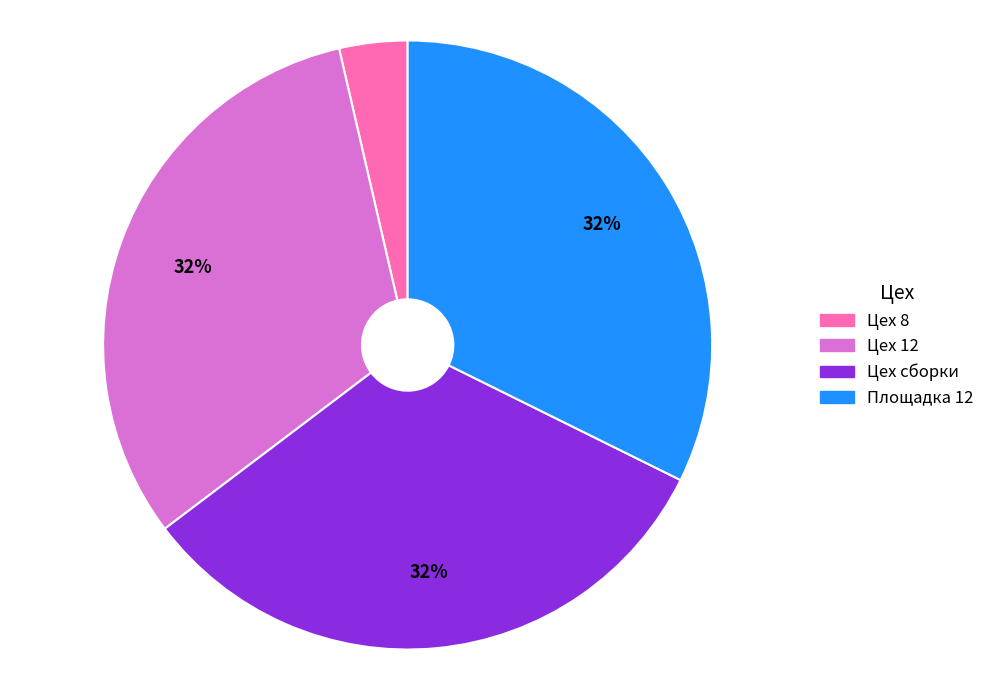

Does Площадка 12 account for over 50% of the chart?

No